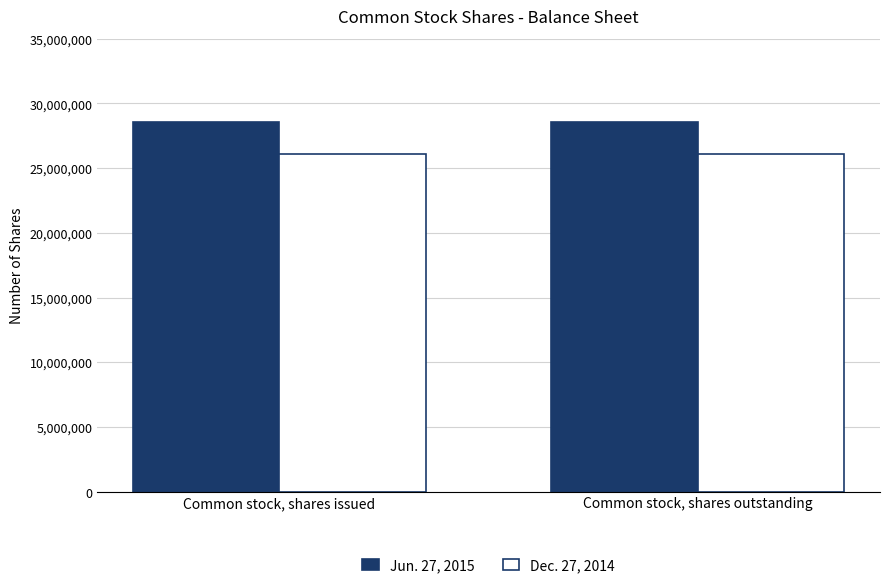

What is the label of the 1st bar from the left?

Common stock, shares issued